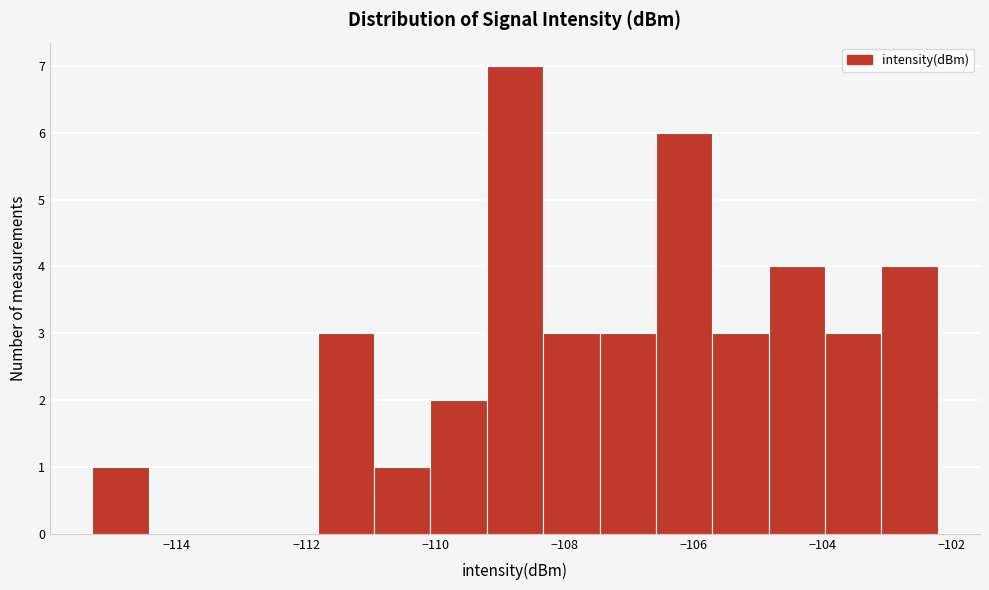

Reading left to right, transcribe this chart: for each bar, give the range it covers on the x-axis and its height. Neither the bar edges nor the heights are printed on the chart, so give them approximately, as read against the axes.

-115.4 to -114.4: 1
-114.4 to -113.6: 0
-113.6 to -112.6: 0
-112.6 to -111.8: 0
-111.8 to -111.0: 3
-111.0 to -110.0: 1
-110.0 to -109.2: 2
-109.2 to -108.4: 7
-108.4 to -107.4: 3
-107.4 to -106.6: 3
-106.6 to -105.8: 6
-105.8 to -104.8: 3
-104.8 to -104.0: 4
-104.0 to -103.0: 3
-103.0 to -102.2: 4